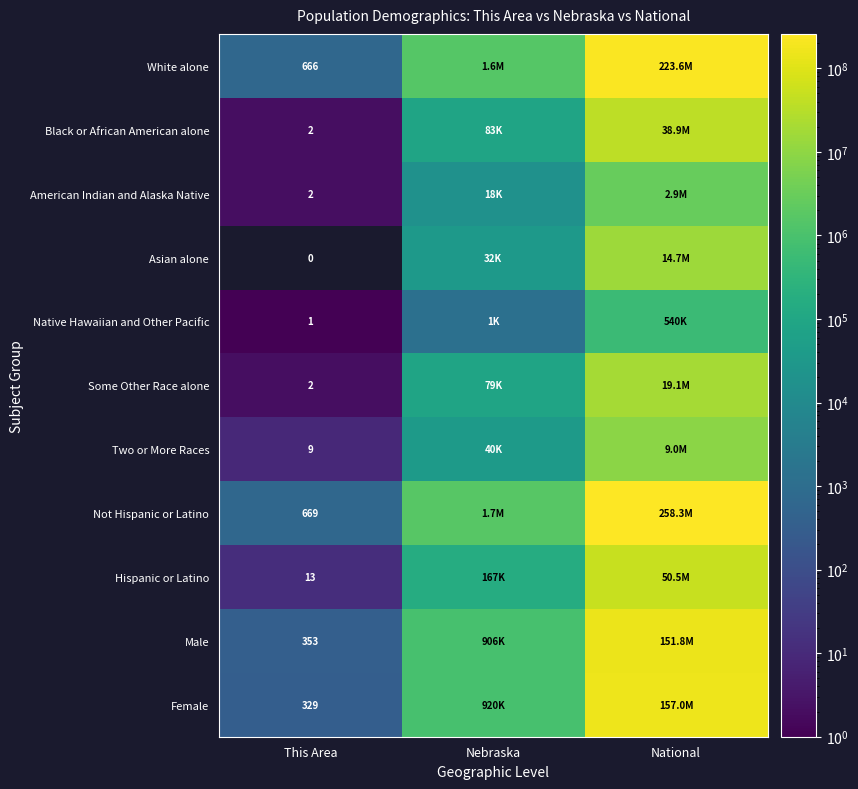

At how many categories does at least one series exceed 10721586?

1